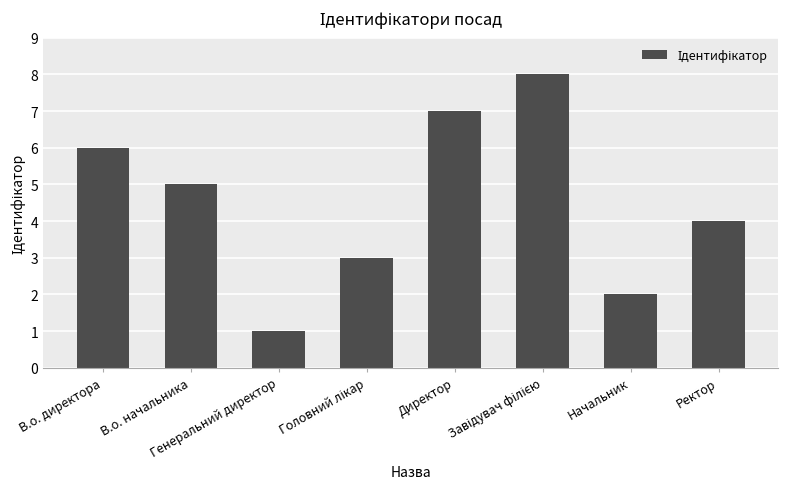

What position from the left is Начальник?

7